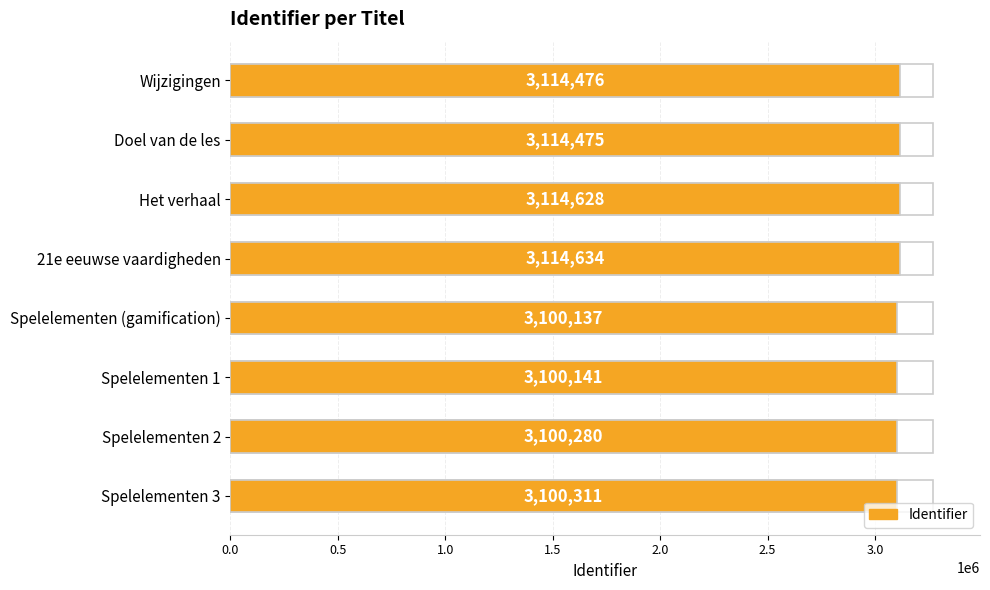

What is the value of the 1st bar from the left?

3114476